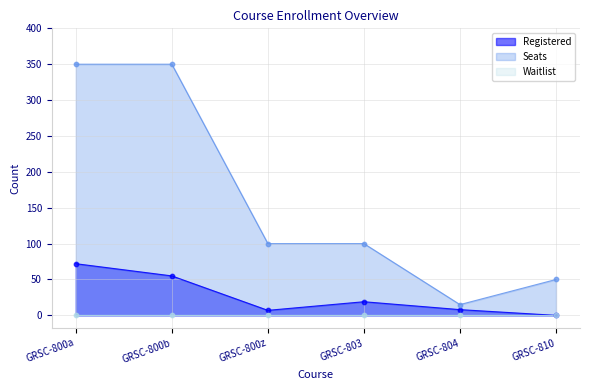

Which series contains the highest Y value?

Seats